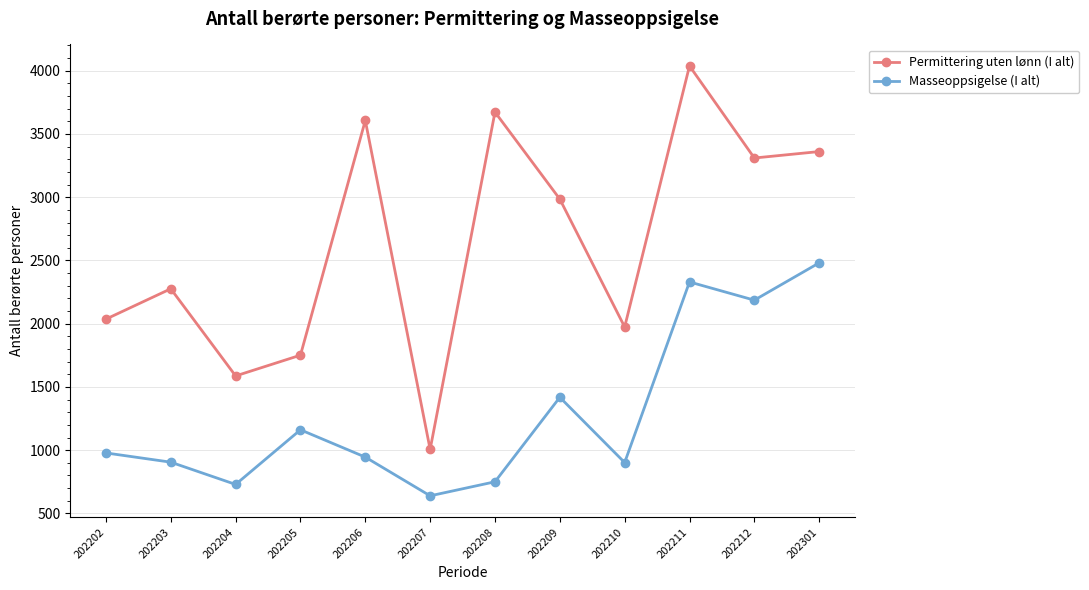

The Masseoppsigelse (I alt) series shows 243 at 202208. True or false?

False